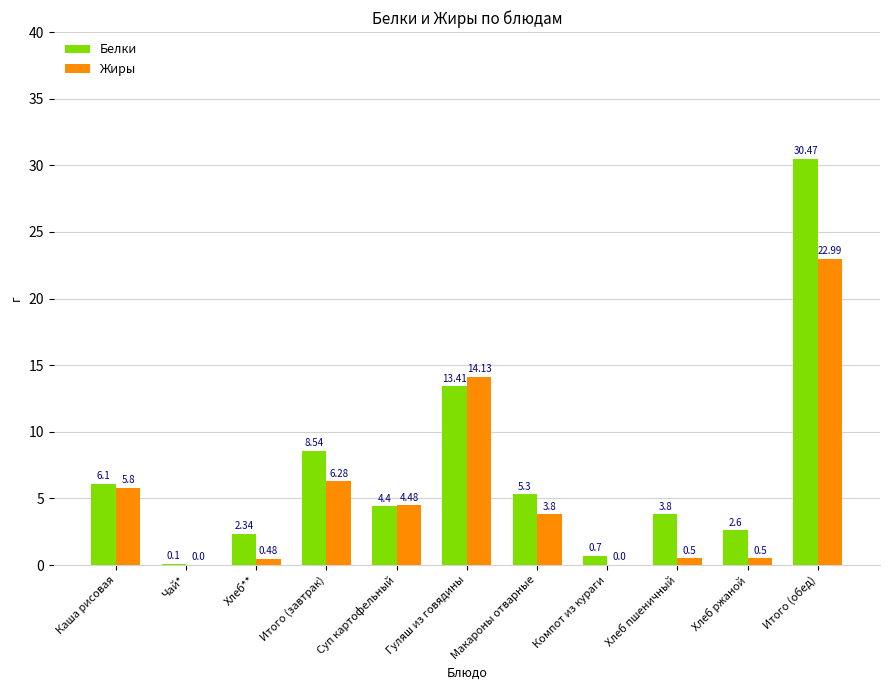

How many series are shown in this chart?

2